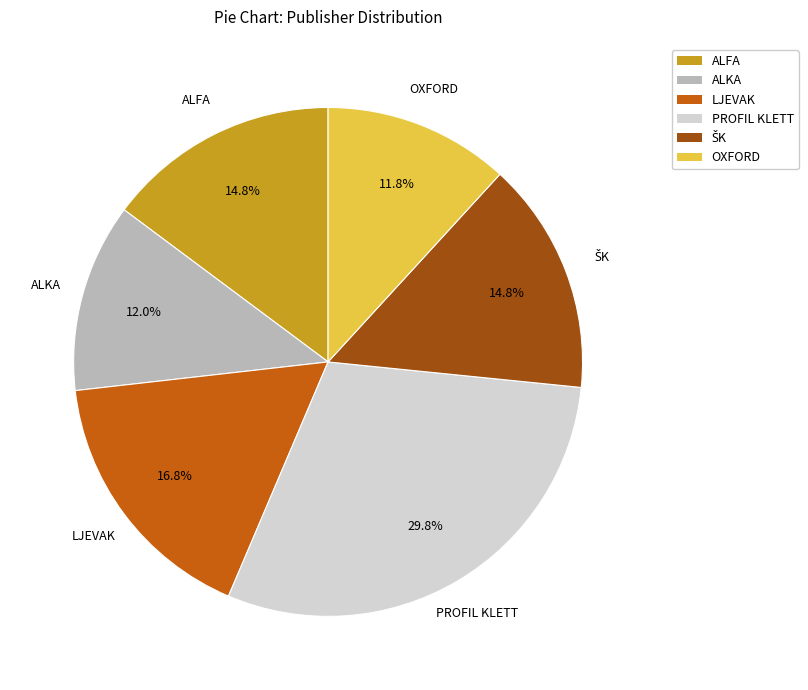

What is the total percentage of OXFORD and PROFIL KLETT?

41.6%